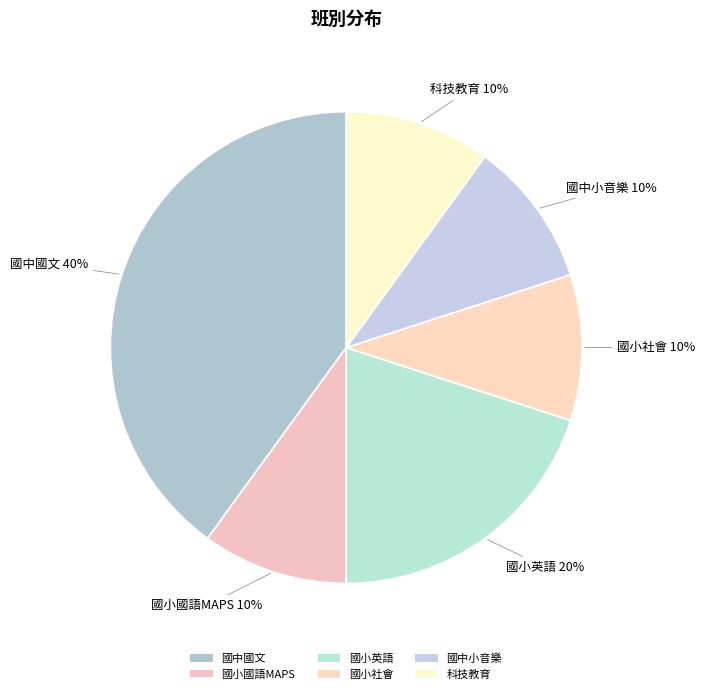

How many segments does this pie chart have?

6